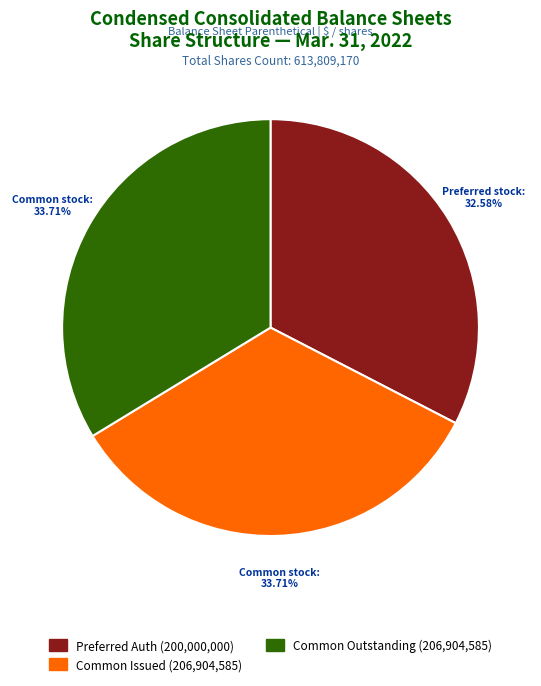

Does any single category account for the majority?

No